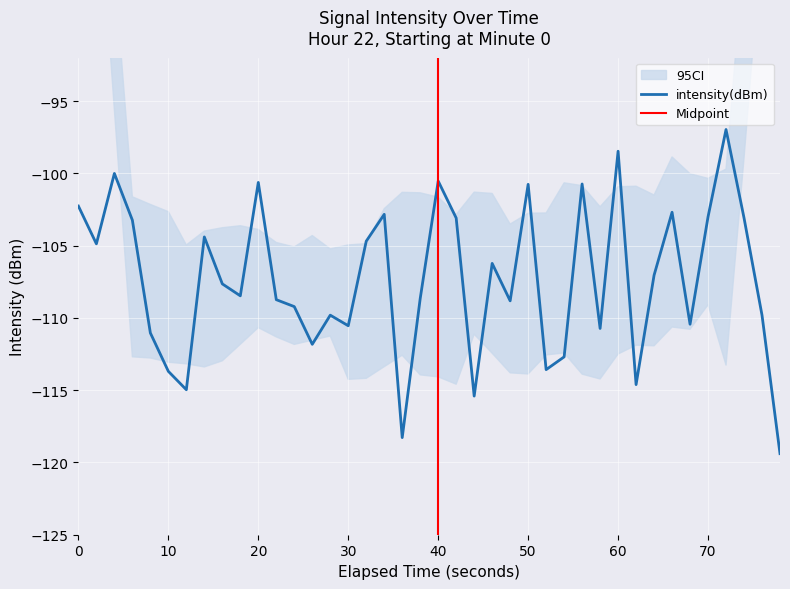

The value of intensity(dBm) at 60 is -160.1. True or false?

False